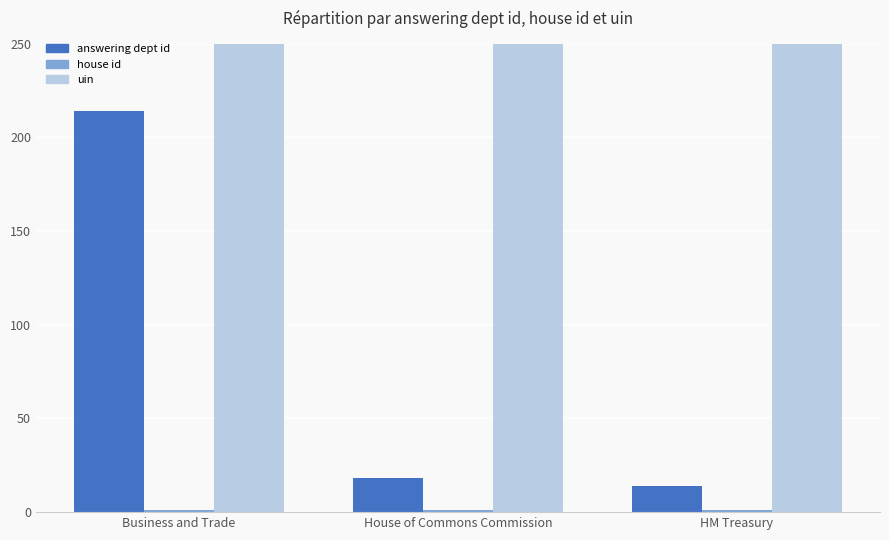

What is the maximum value shown in the chart?

7409